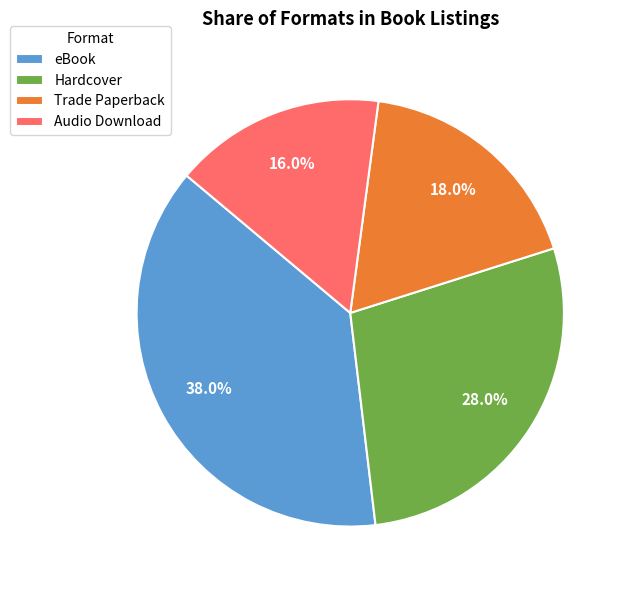

Does any single category account for the majority?

No